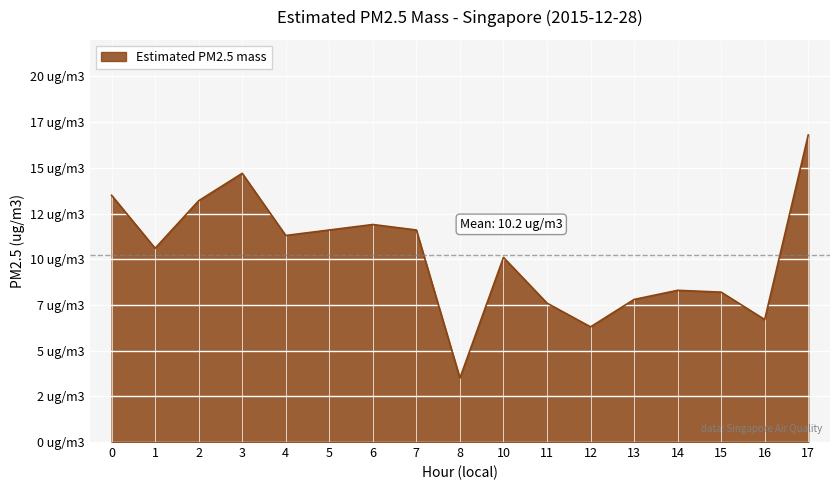

What is the sum of all values?

173.7